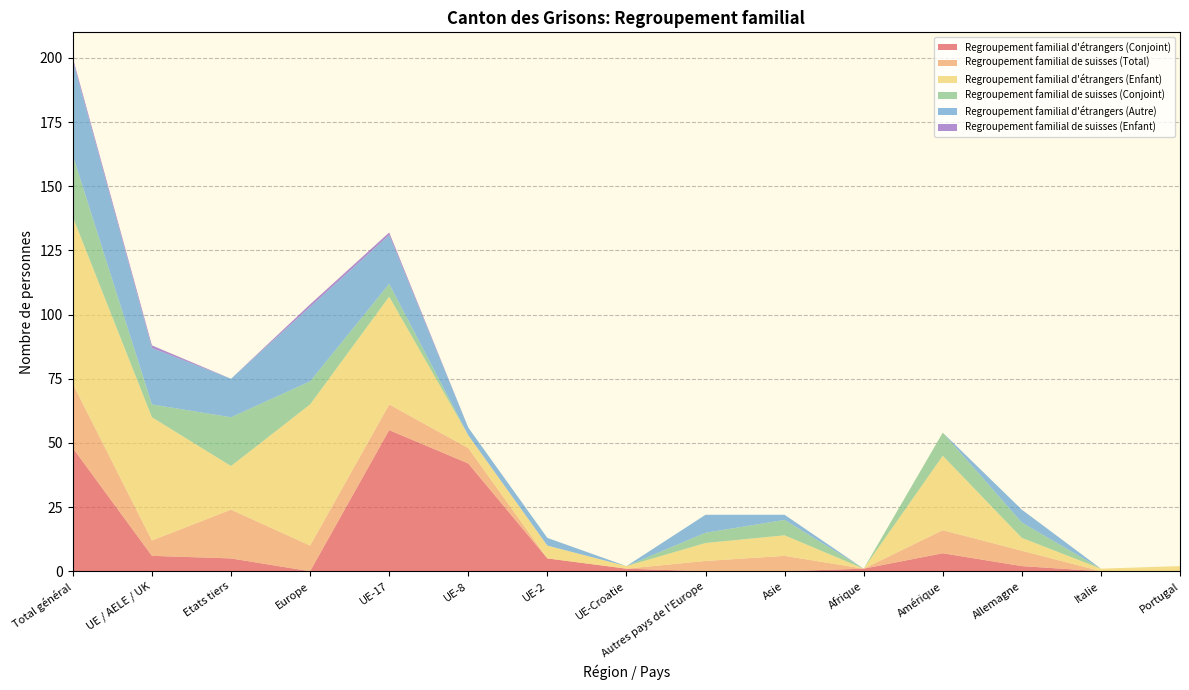

Reading right to left, transcribe all the data shown in this chart.

Regroupement familial d'étrangers (Conjoint): 0	0	2	7	1	0	0	1	5	42	55	0	5	6	48
Regroupement familial de suisses (Total): 0	0	6	9	0	6	4	0	0	6	10	10	19	6	25
Regroupement familial d'étrangers (Enfant): 2	1	5	29	0	8	7	1	5	5	42	55	17	48	65
Regroupement familial de suisses (Conjoint): 0	0	6	9	0	6	4	0	0	0	5	9	19	5	24
Regroupement familial d'étrangers (Autre): 0	0	5	0	0	2	7	0	3	3	19	29	15	22	37
Regroupement familial de suisses (Enfant): 0	0	0	0	0	0	0	0	0	0	1	1	0	1	1